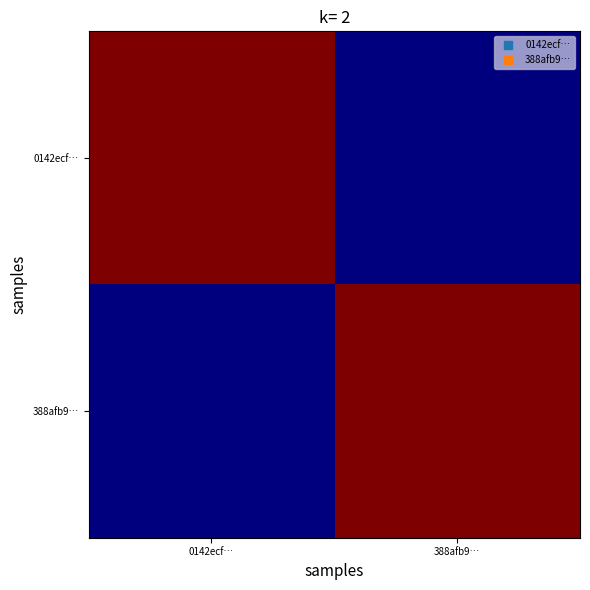

What is the spread (max minus min) of values at 0142ecf…?

11